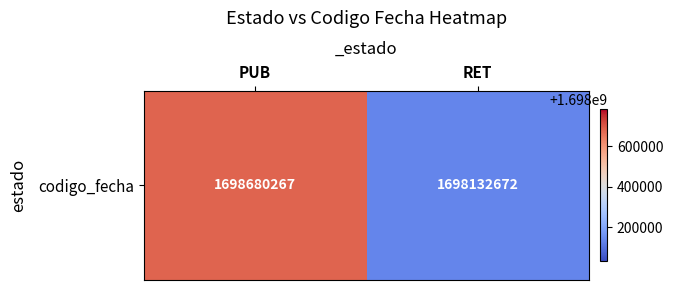

Which label corresponds to the largest value in the chart?

PUB